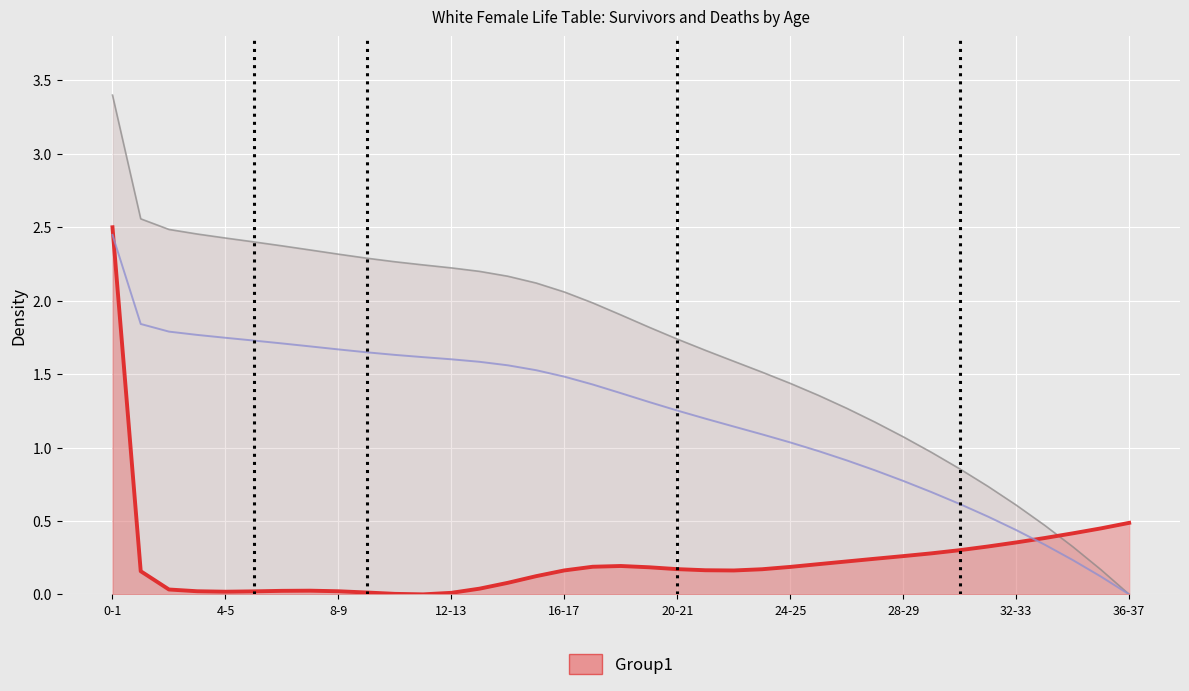

Which series has the largest total across all categories?

lx